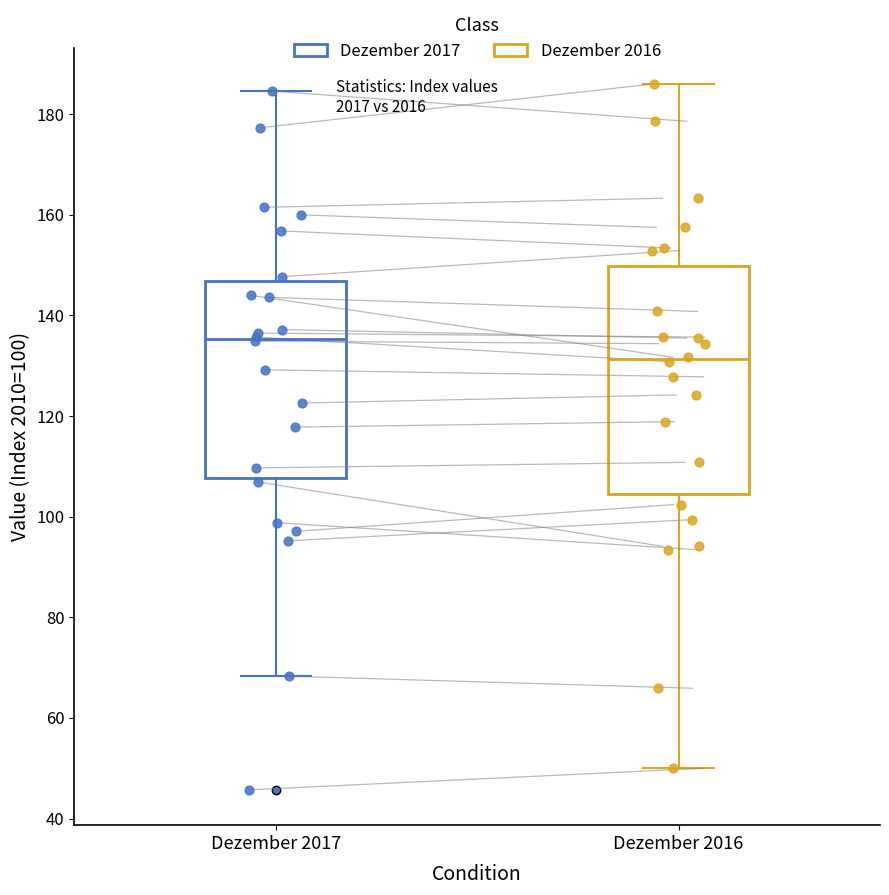

Which box's median line is the highest?

Dezember 2017